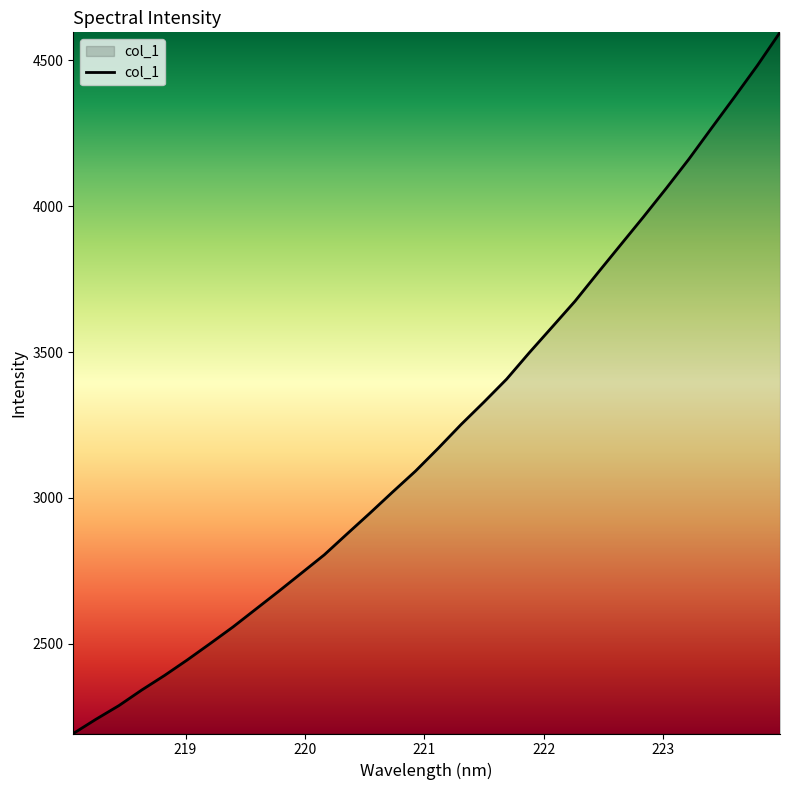

What is the maximum value shown in the chart?

4596.5